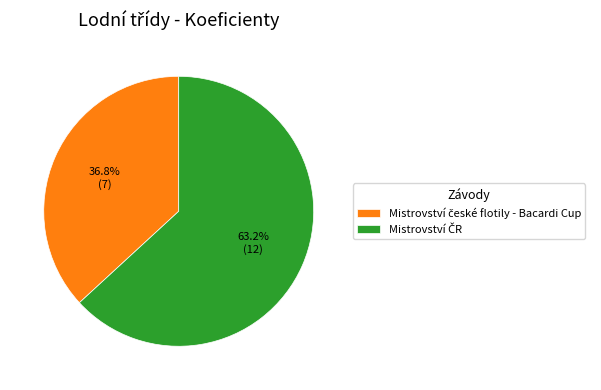

Does any single category account for the majority?

Yes